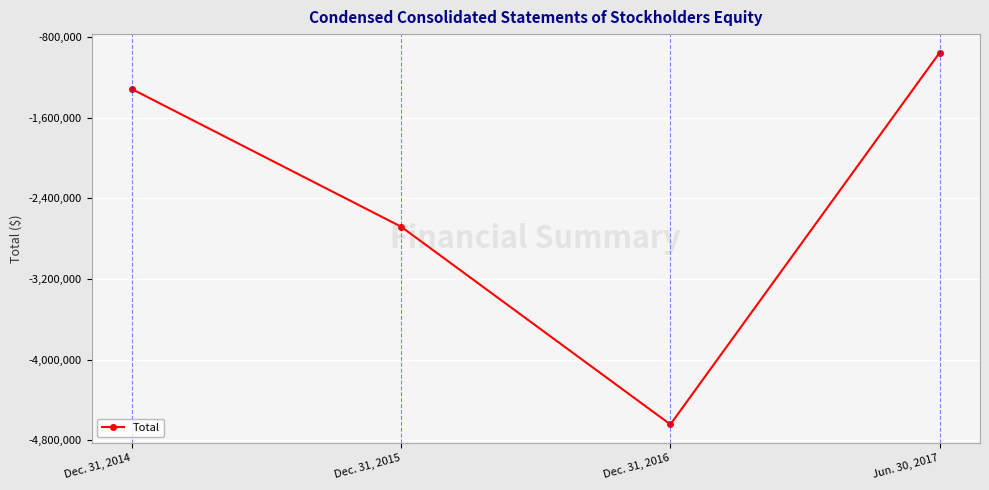

Which has a higher value, Dec. 31, 2016 or Dec. 31, 2015?

Dec. 31, 2015